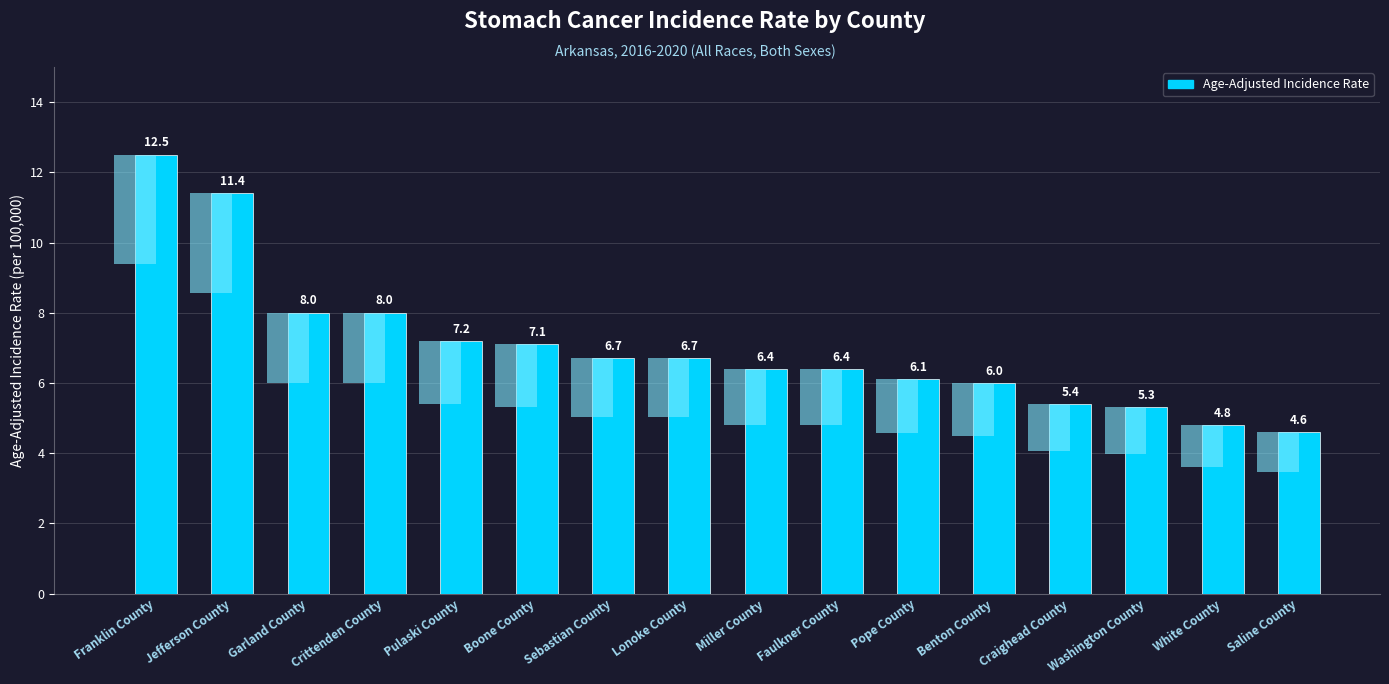

At which label is the value closest to 8?

Garland County